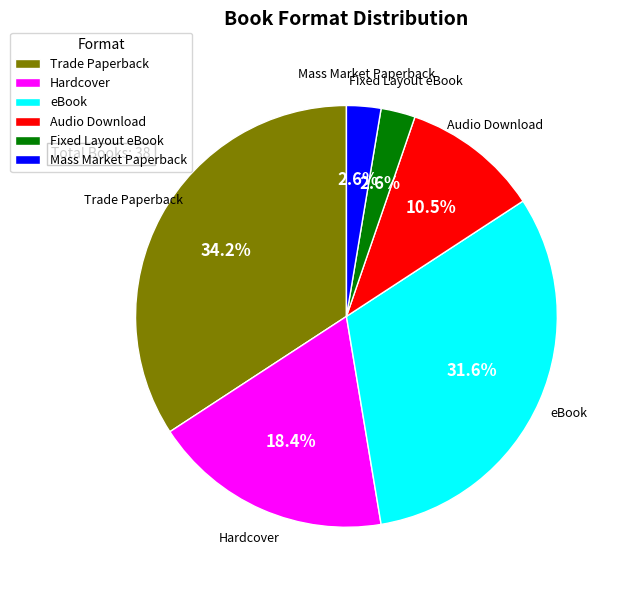

What percentage do Audio Download and Hardcover together represent?

28.9%